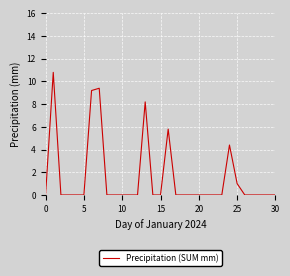

What is the difference between the maximum and minimum values?

10.8